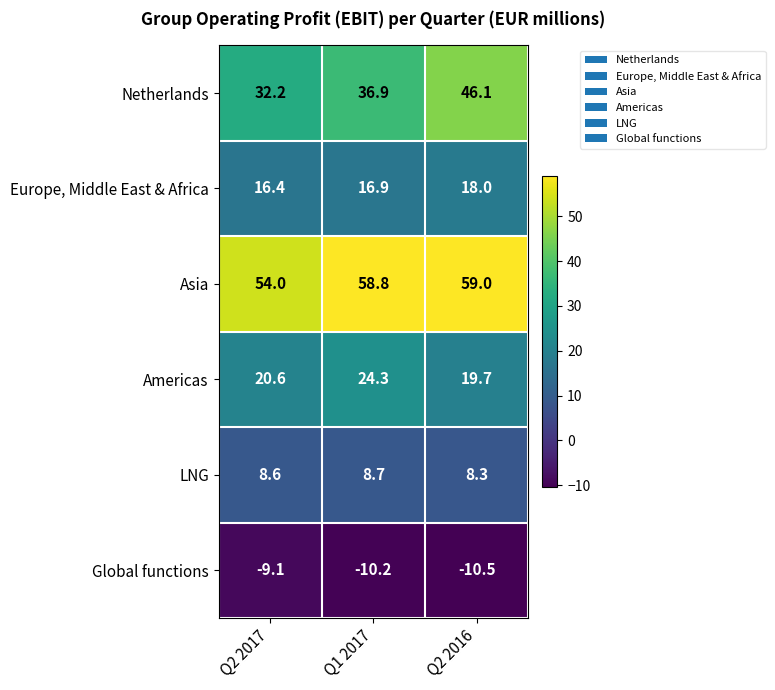

Read the Europe, Middle East & Africa value at Q2 2017.

16.4